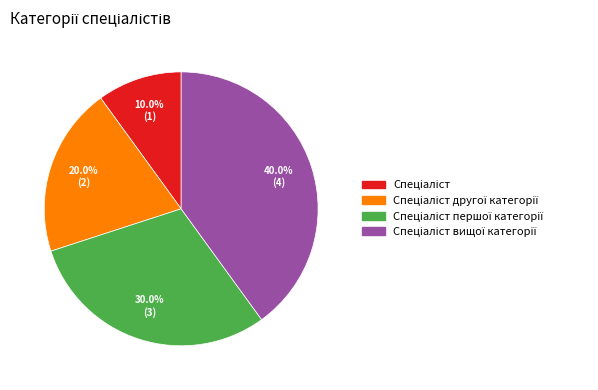

Is there a majority slice in this chart?

No